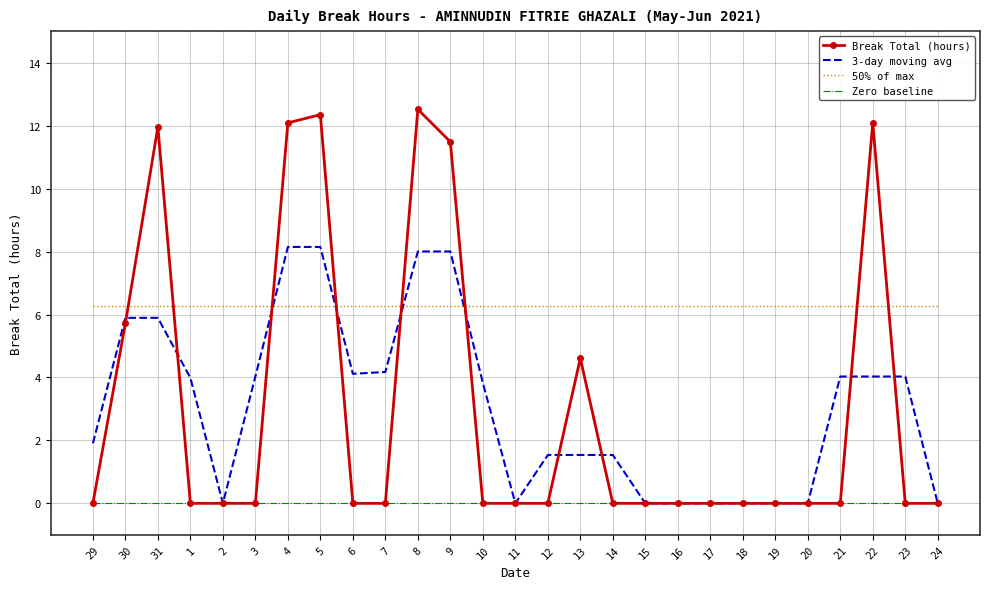

What are all the series names shown in the legend?

Break Total (hours), 3-day moving avg, 50% of max, Zero baseline